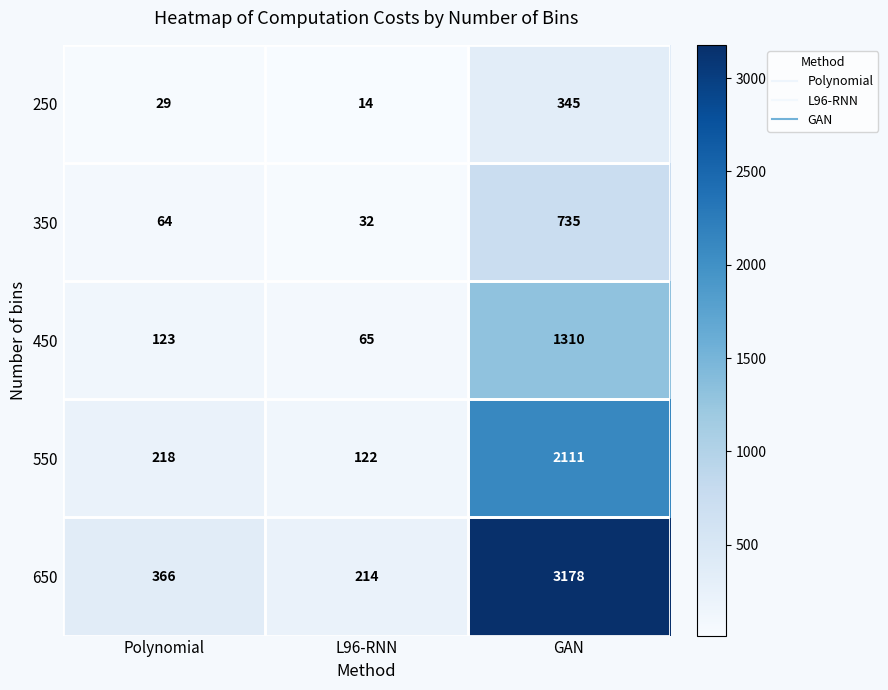

What is the spread (max minus min) of values at L96-RNN?

200